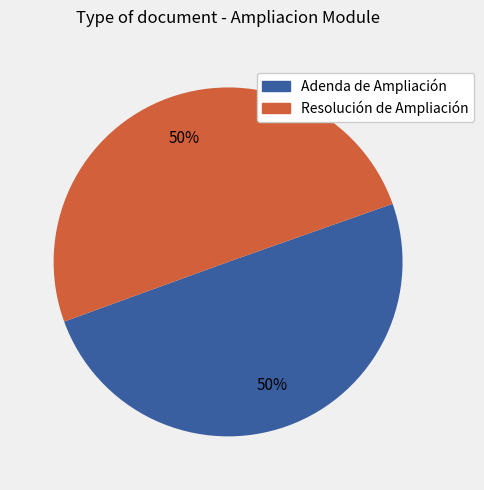

Is the sum of Resolución de Ampliación and Adenda de Ampliación greater than half?

Yes